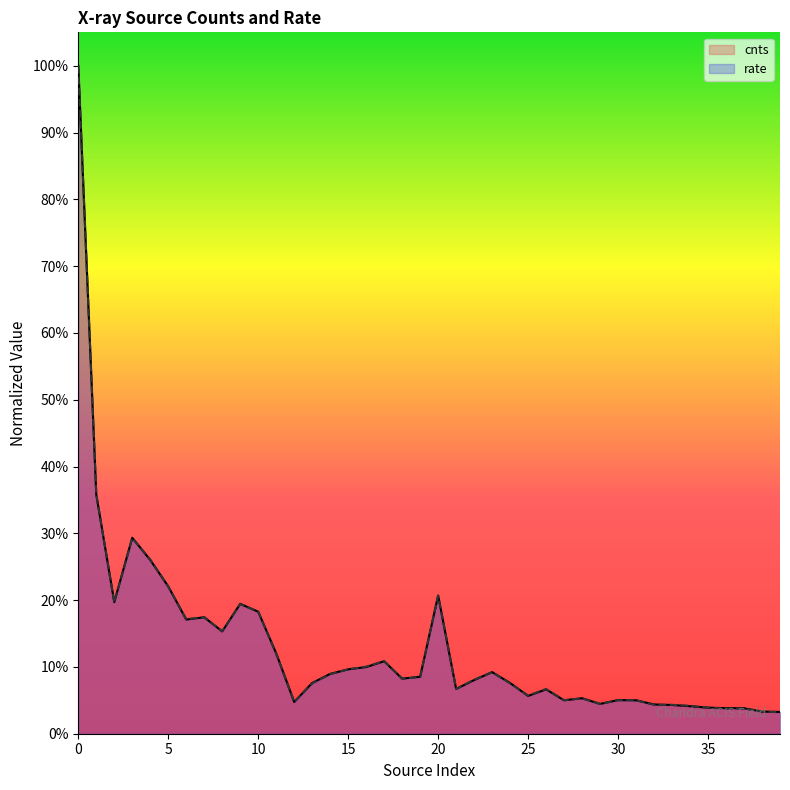

What is the difference between the second highest and minimum values in the rate series?

0.3